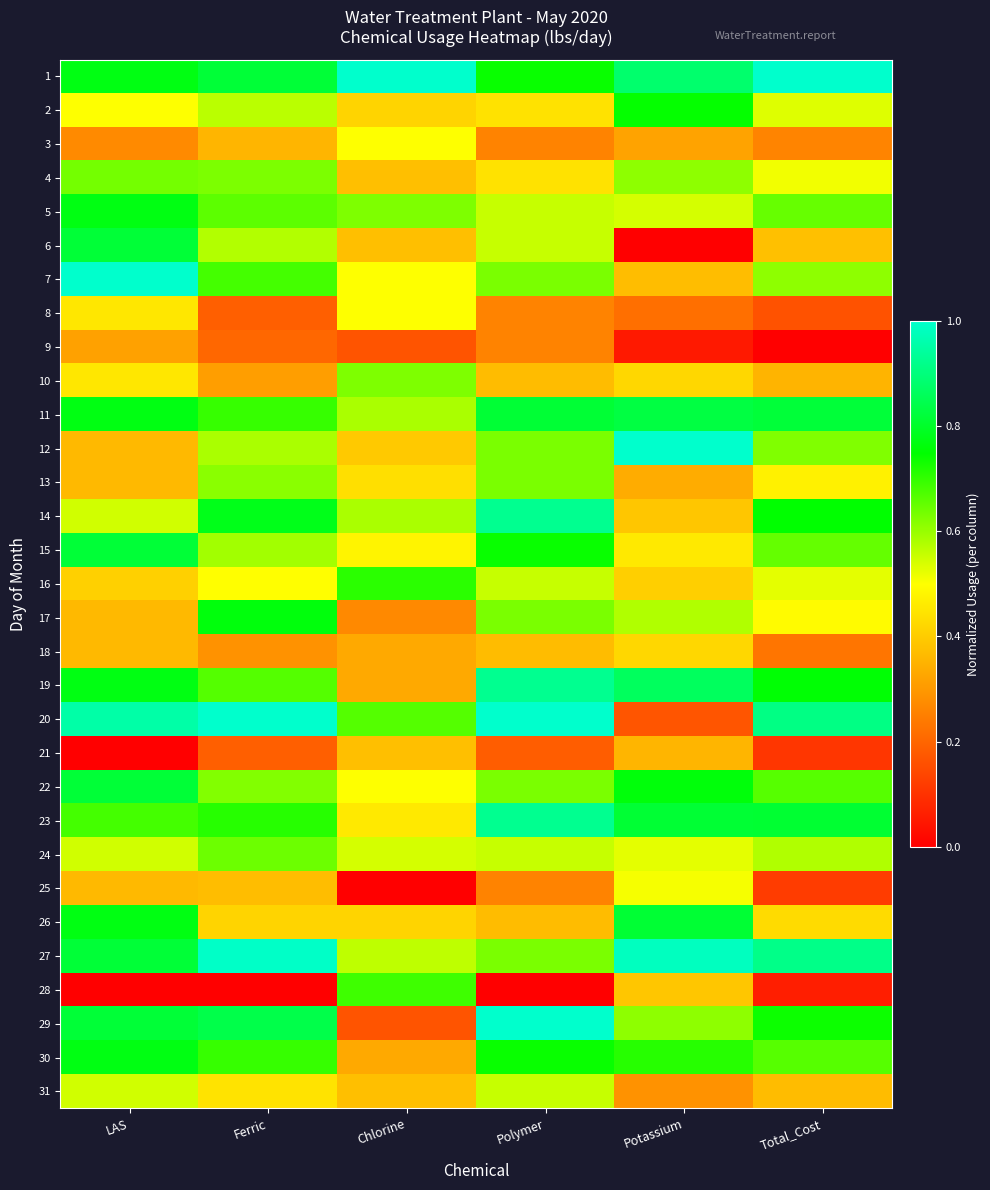

At LAS, list the series in order from smallest to largest.

21, 28, 3, 9, 12, 13, 17, 18, 25, 16, 8, 10, 2, 14, 24, 31, 4, 23, 1, 5, 11, 19, 26, 30, 6, 15, 22, 27, 29, 20, 7